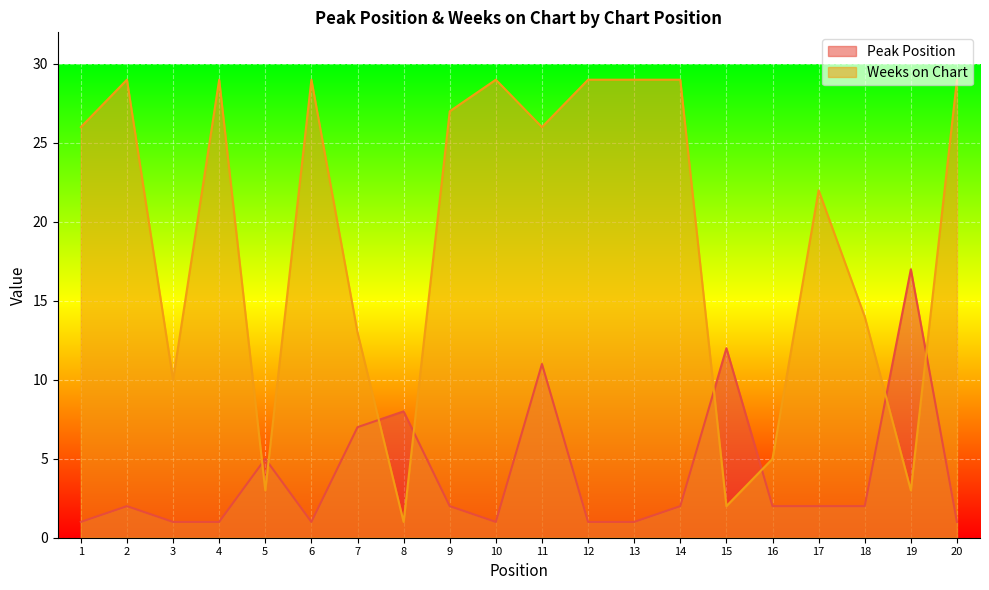

Which series has the largest range (max minus min)?

Weeks on Chart